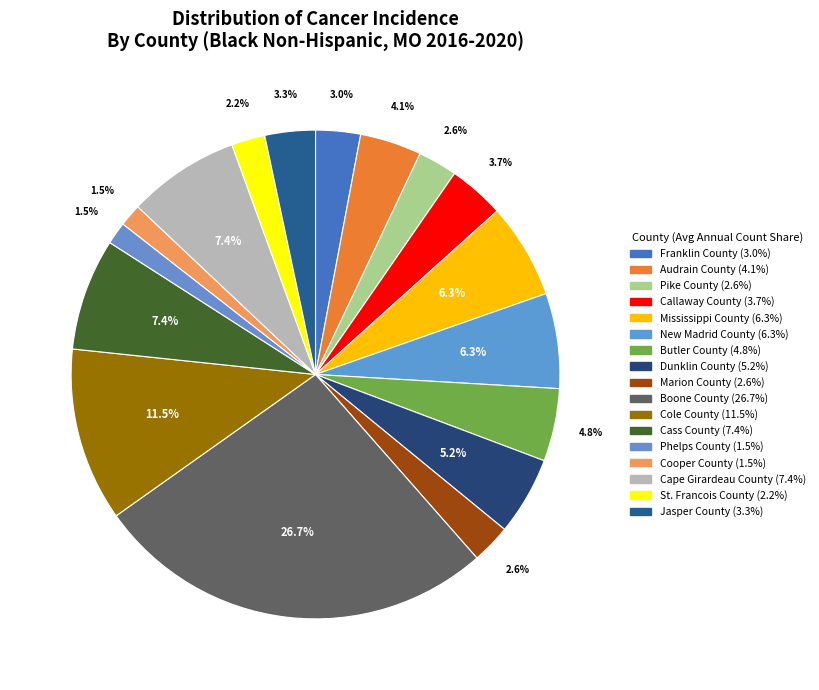

Which has a higher value, Mississippi County or Phelps County?

Mississippi County